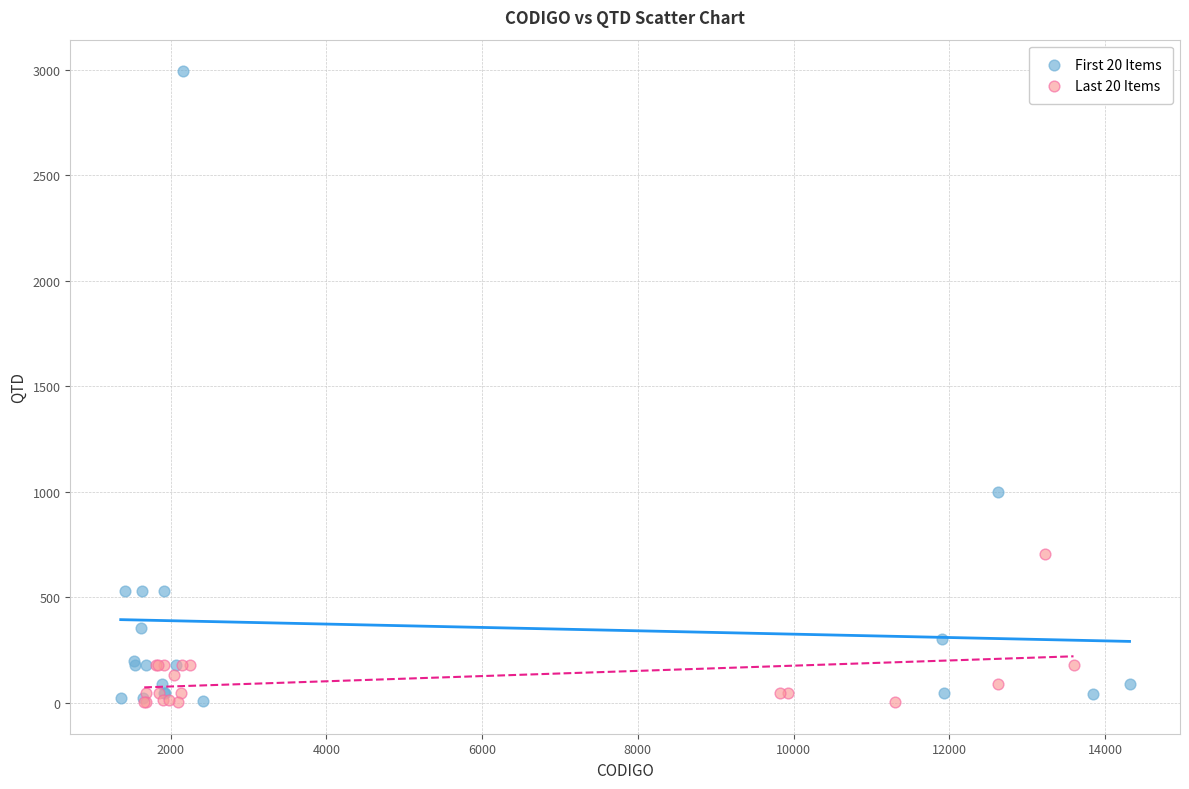

Which series has the largest Y range (max minus min)?

First 20 Items